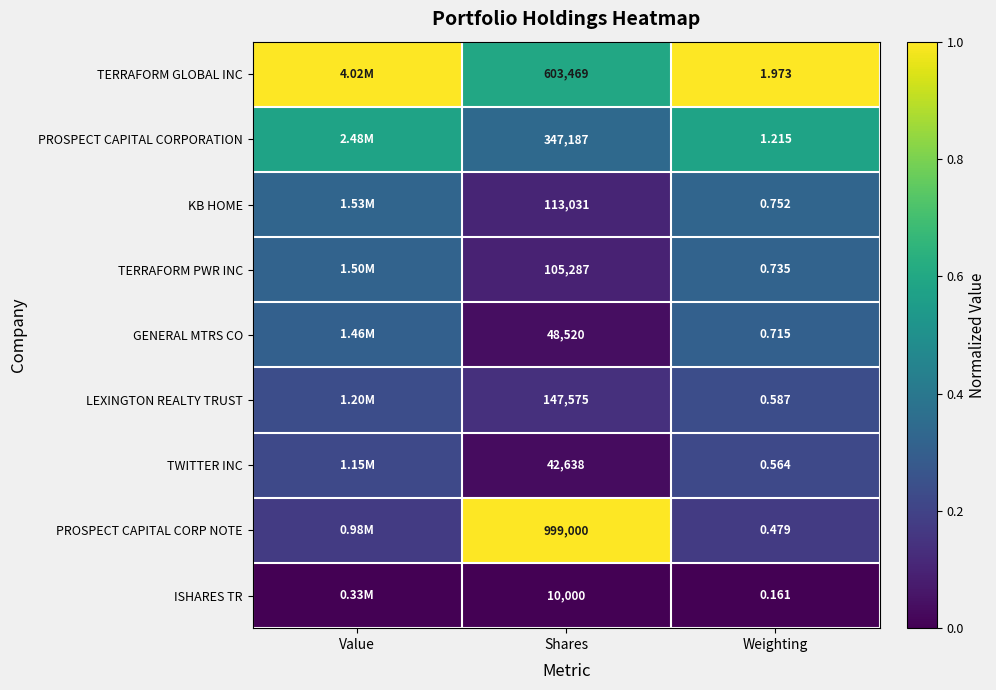

Which category has the highest value across all series?

Value